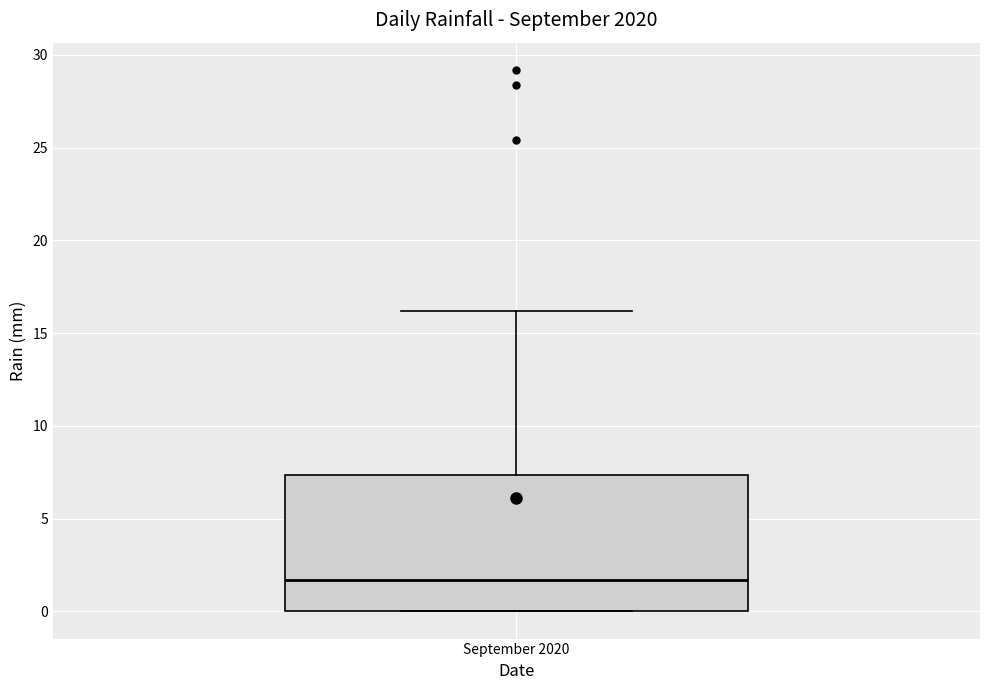

Where does the median line of the box for September 2020 sit on the y-axis? The values are not printed on the chart, so give them approximately, as read against the axis.

1.5